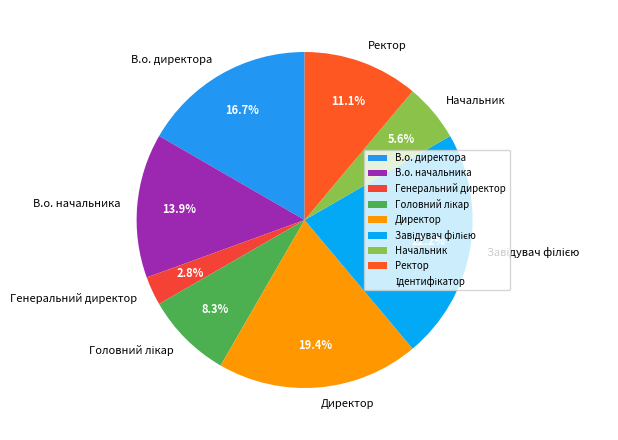

How many slices are in this pie chart?

8